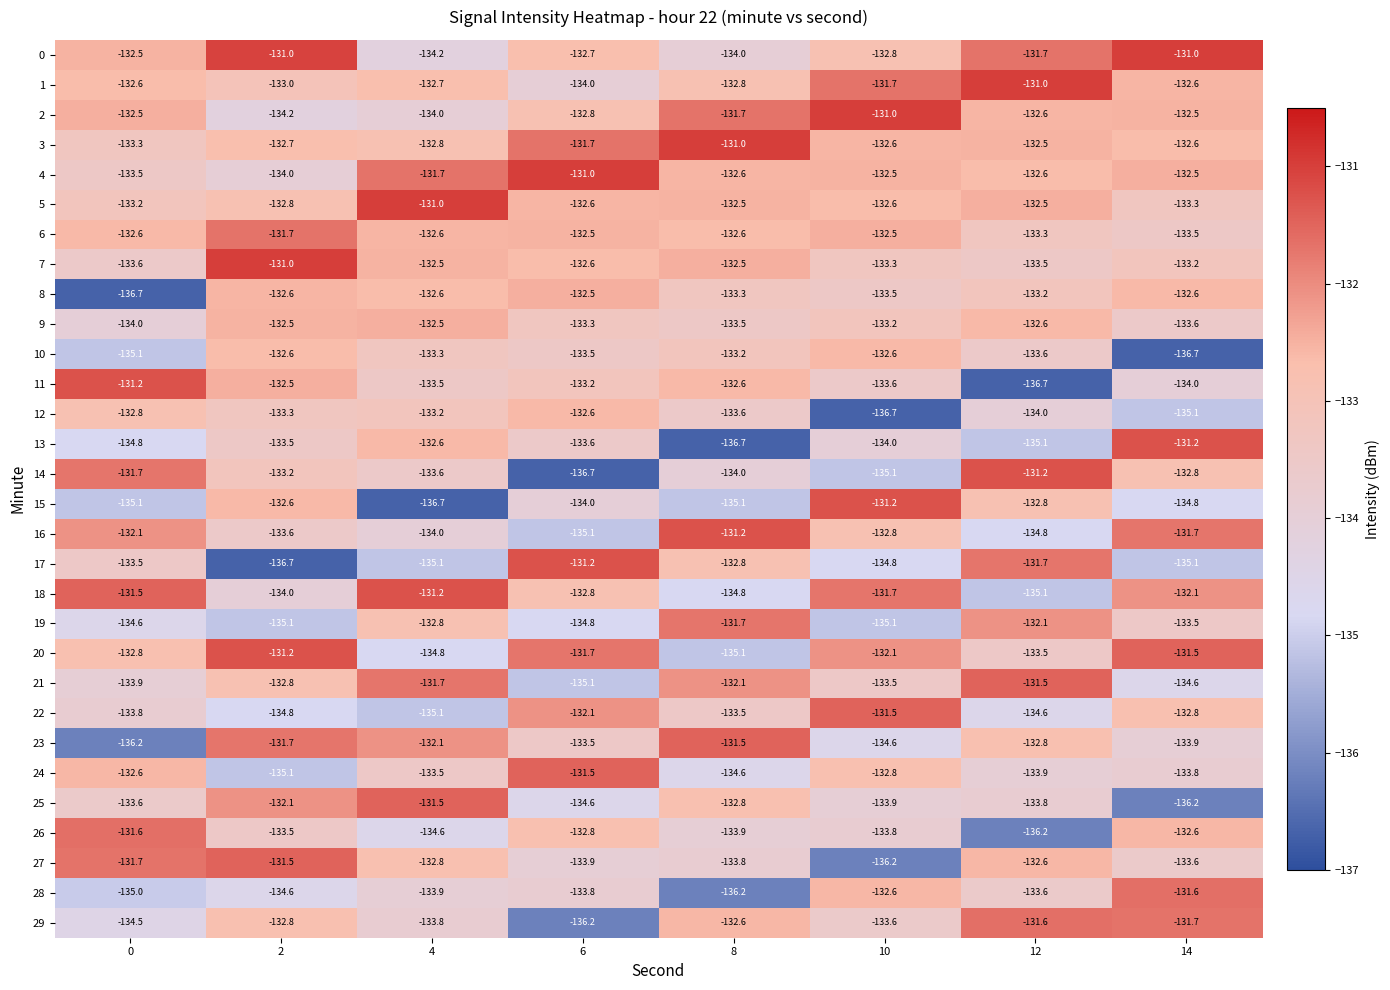

What is the sum of all 20 values?

-1062.7